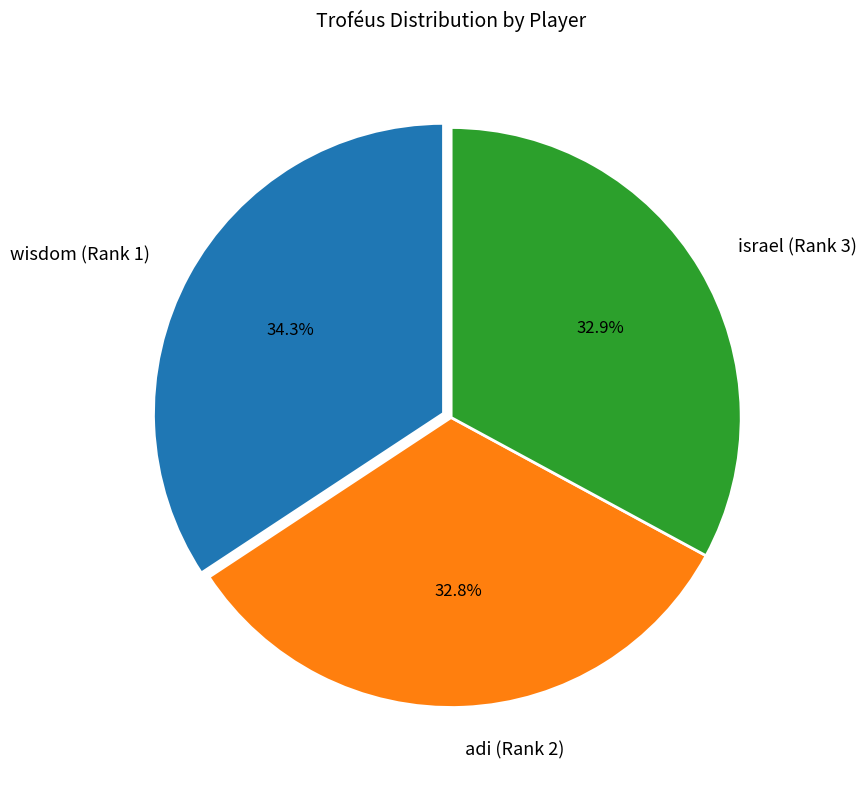

Is wisdom (Rank 1) the majority of the pie?

No